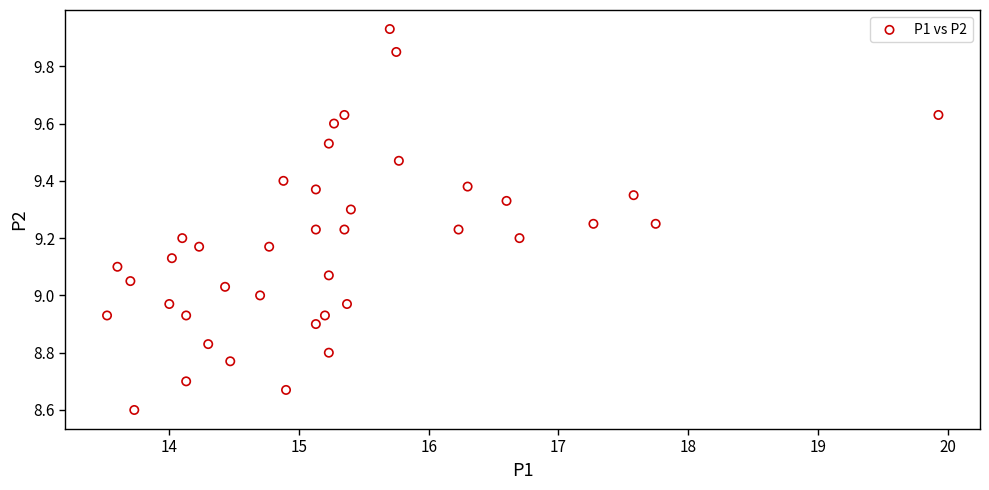

What is the range of X values (max minus min)?

6.4